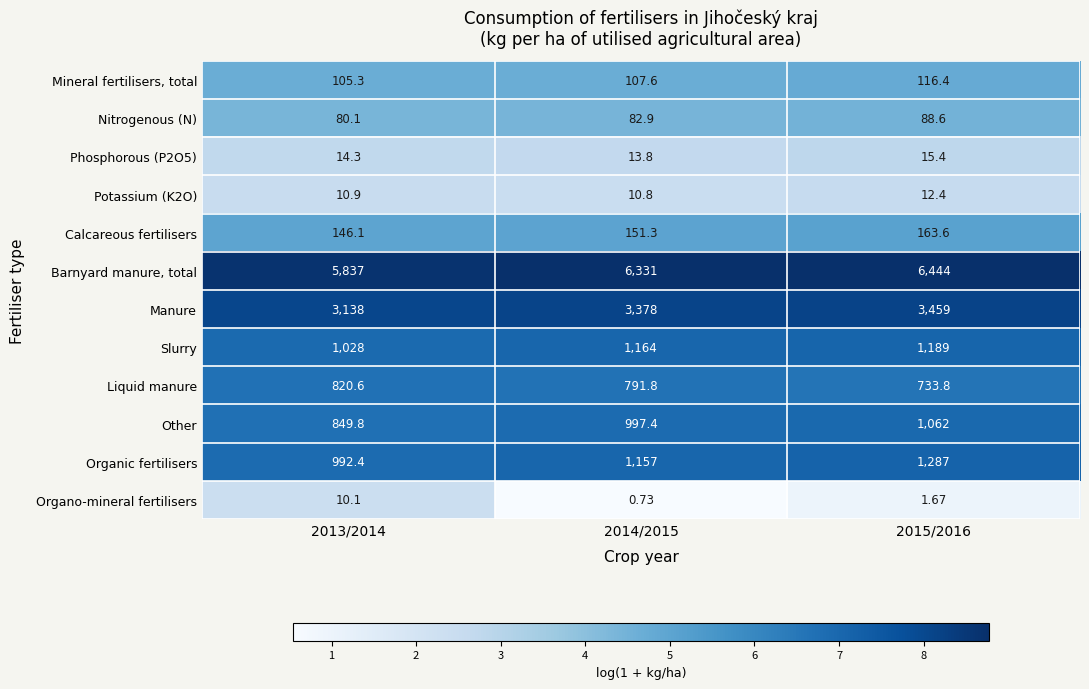

Which series changed the most between 2013/2014 and 2014/2015?

Barnyard manure, total